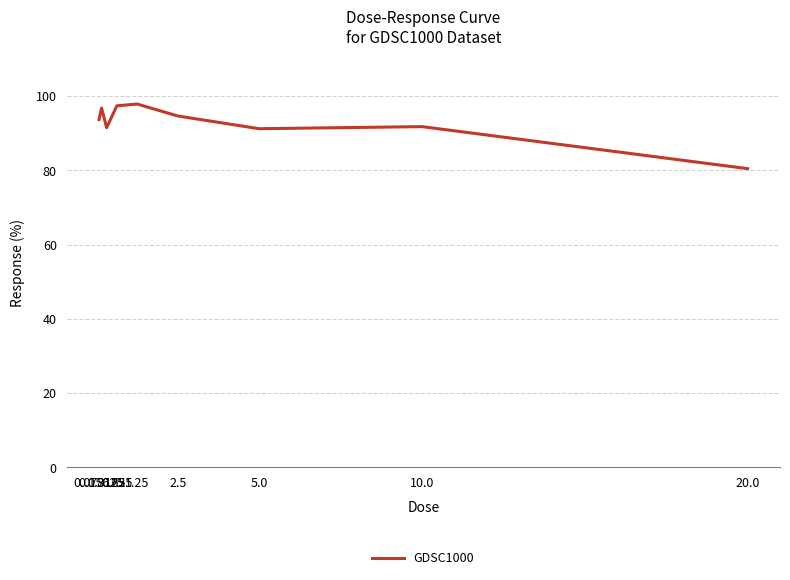

What value does the data have at 0.15625?

96.8